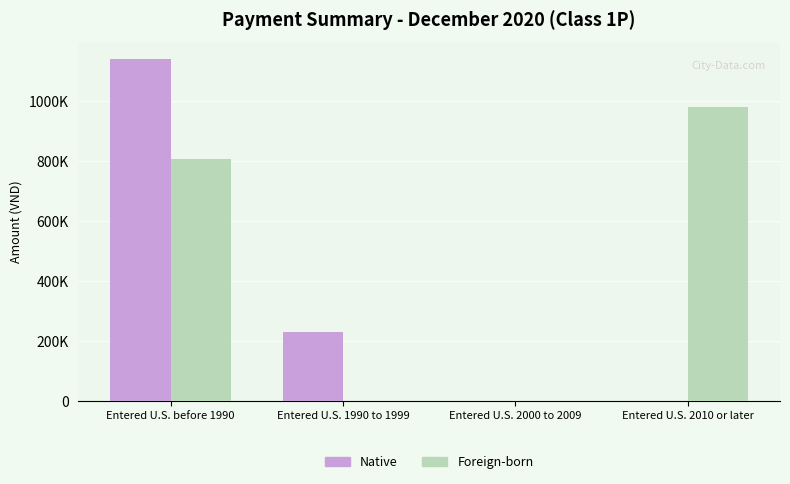

The Foreign-born series shows -344870 at Entered U.S. 1990 to 1999. True or false?

False